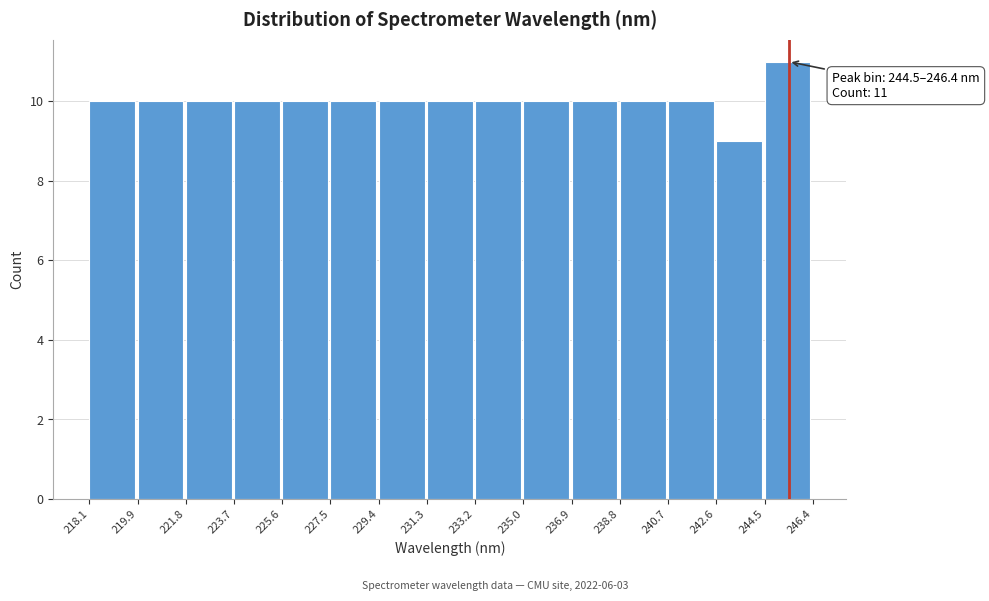

Which range on the x-axis has the tallest bar?

244.5 to 246.4